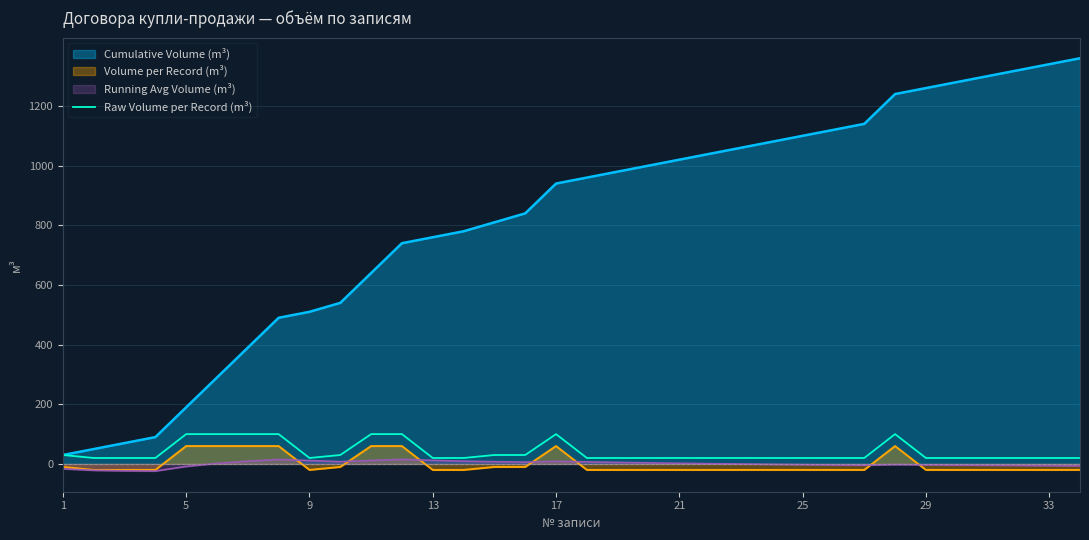

What is the maximum value shown in the chart?

1360.0